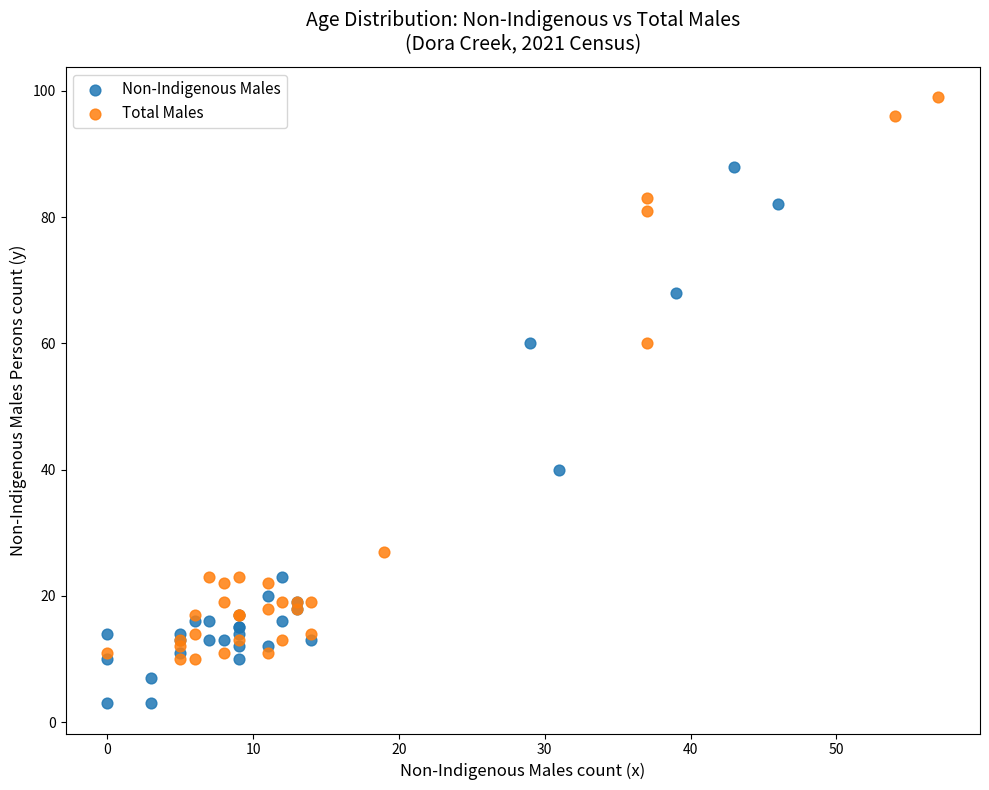

Which series contains the highest Y value?

Total Males